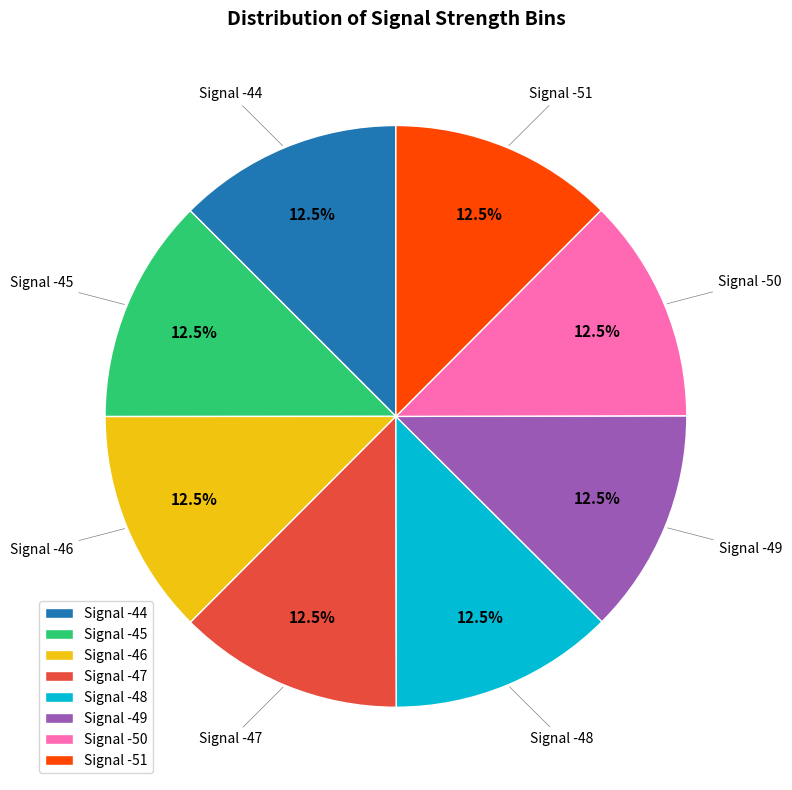

Is there a majority slice in this chart?

No